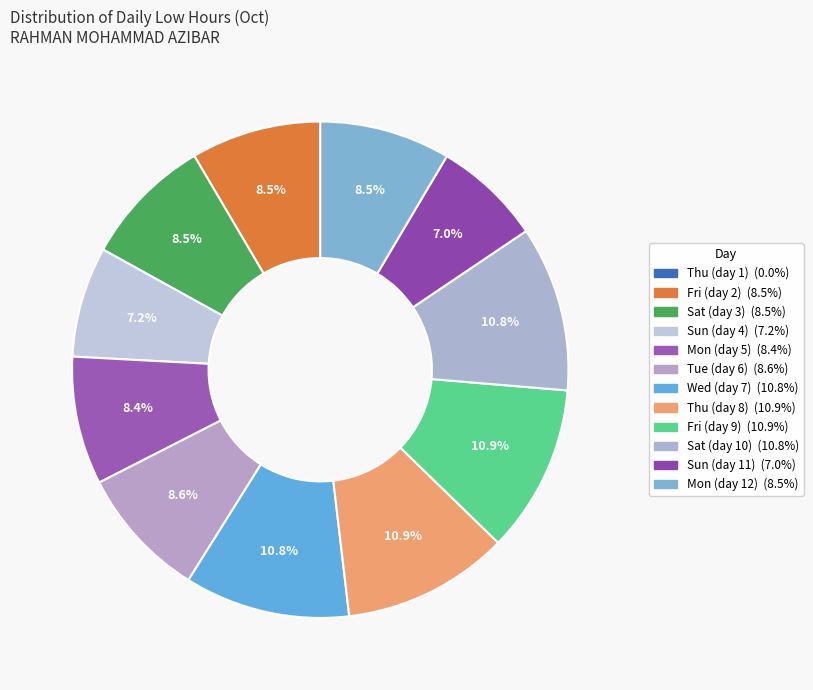

How many segments does this pie chart have?

12